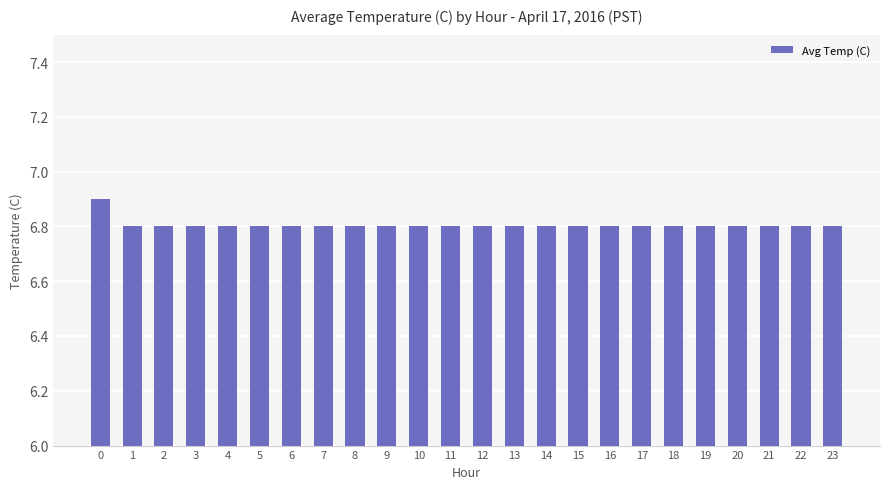

The chart shows a value of 2.7 at 19. True or false?

False